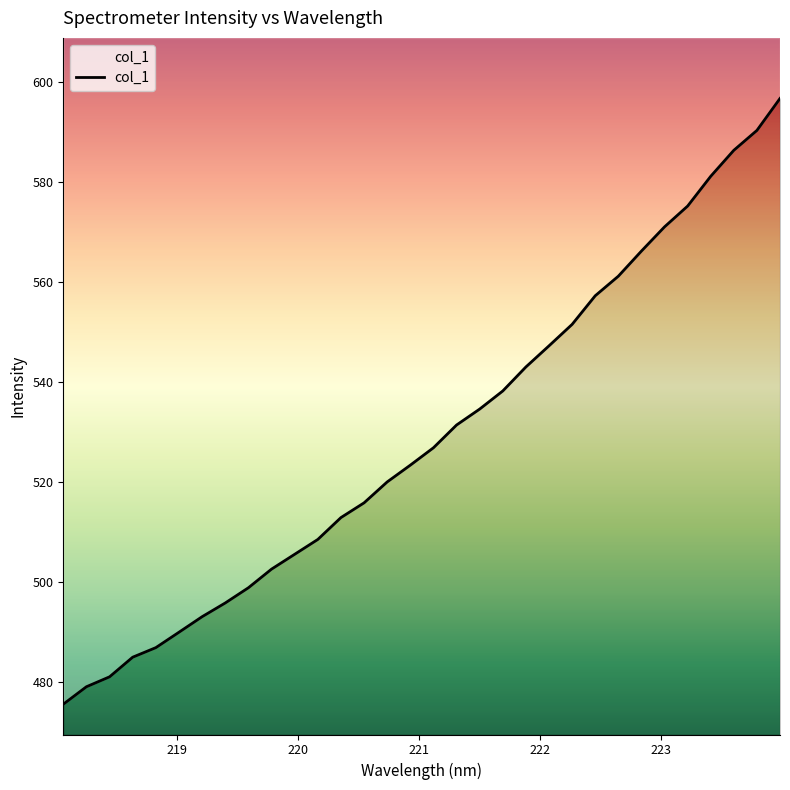

How many distinct data groups are displayed?

1